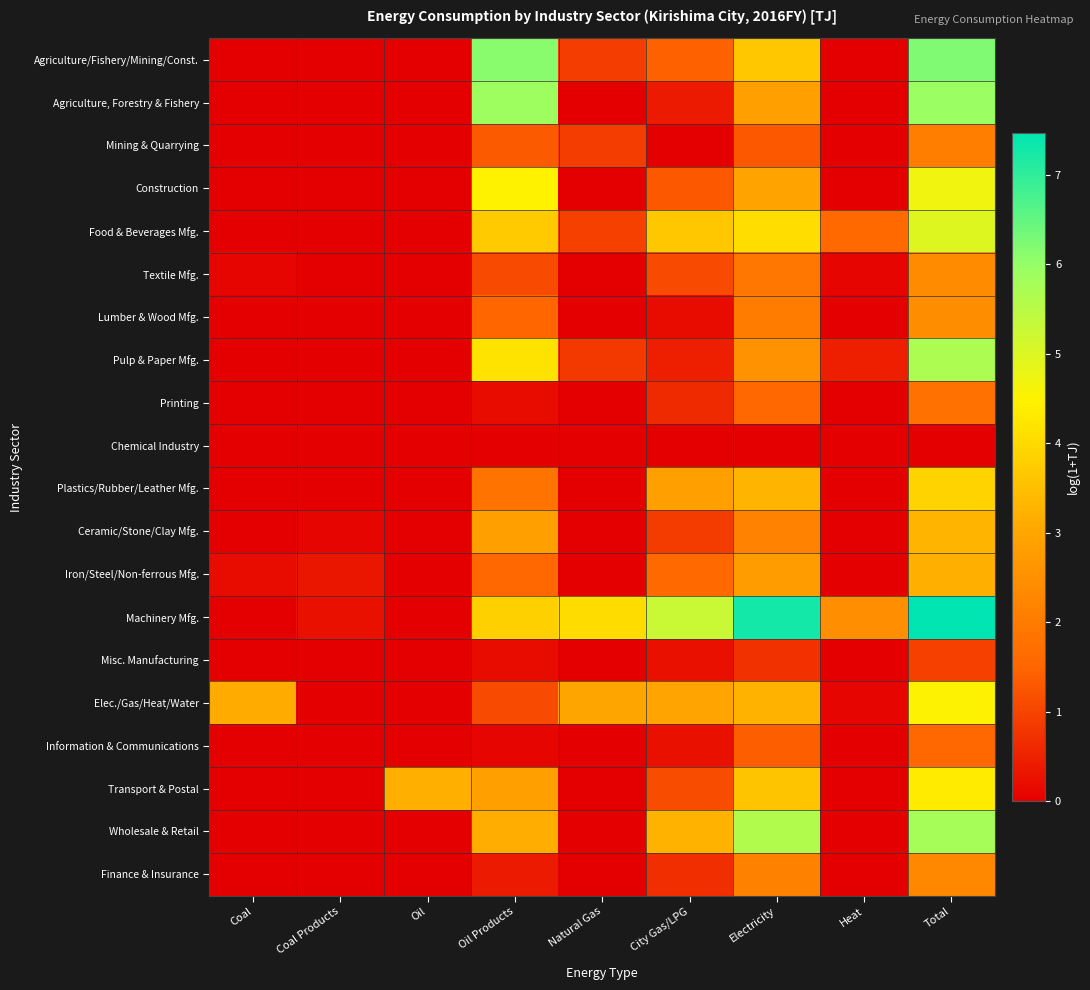

Which series has the largest range (max minus min)?

Machinery Mfg.